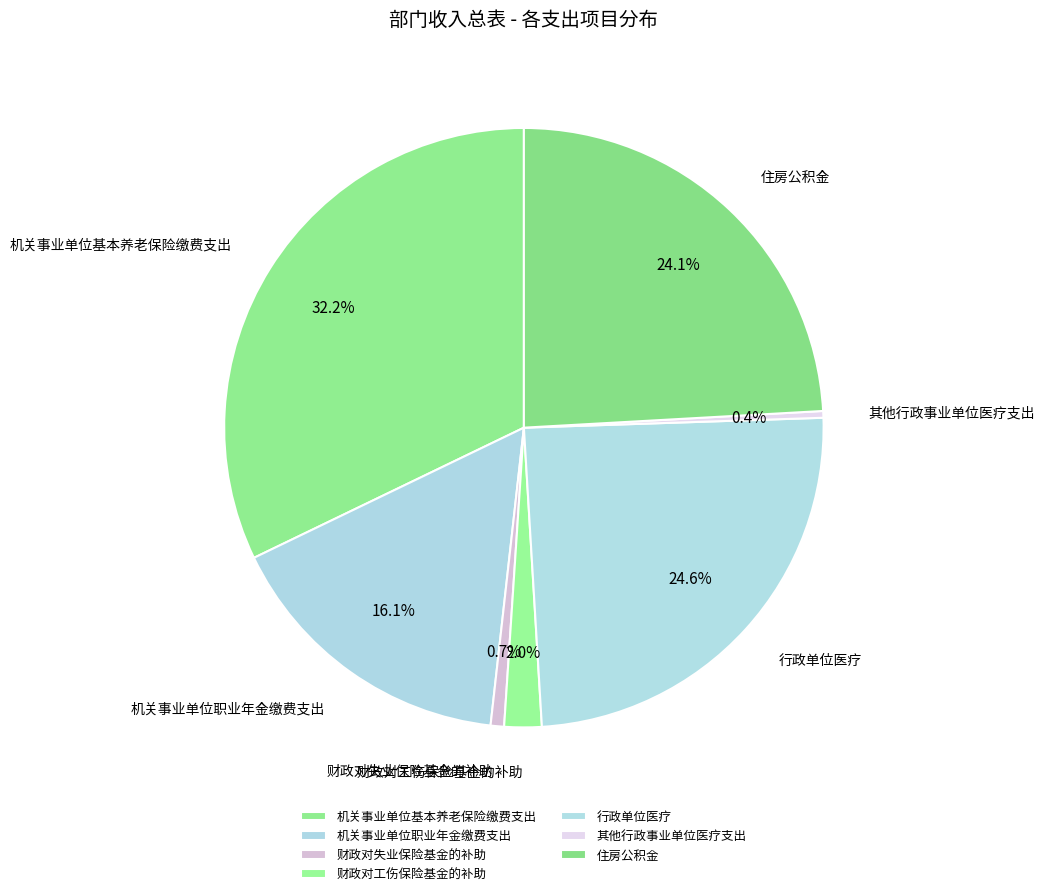

What is the largest slice in the pie chart?

机关事业单位基本养老保险缴费支出